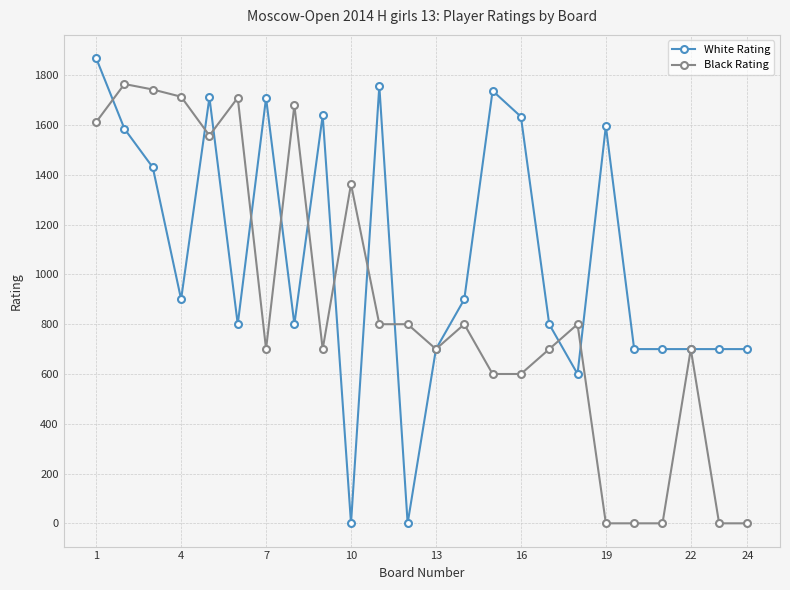

At how many categories does at least one series exceed 52?

24